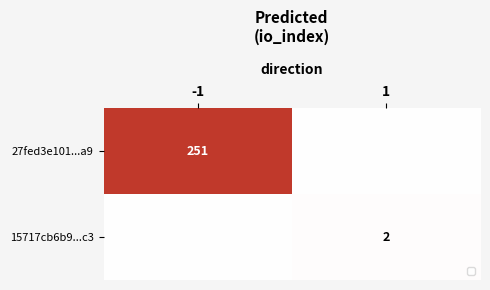

Is it true that 27fed3e101...a9 equals 251 at -1?

True